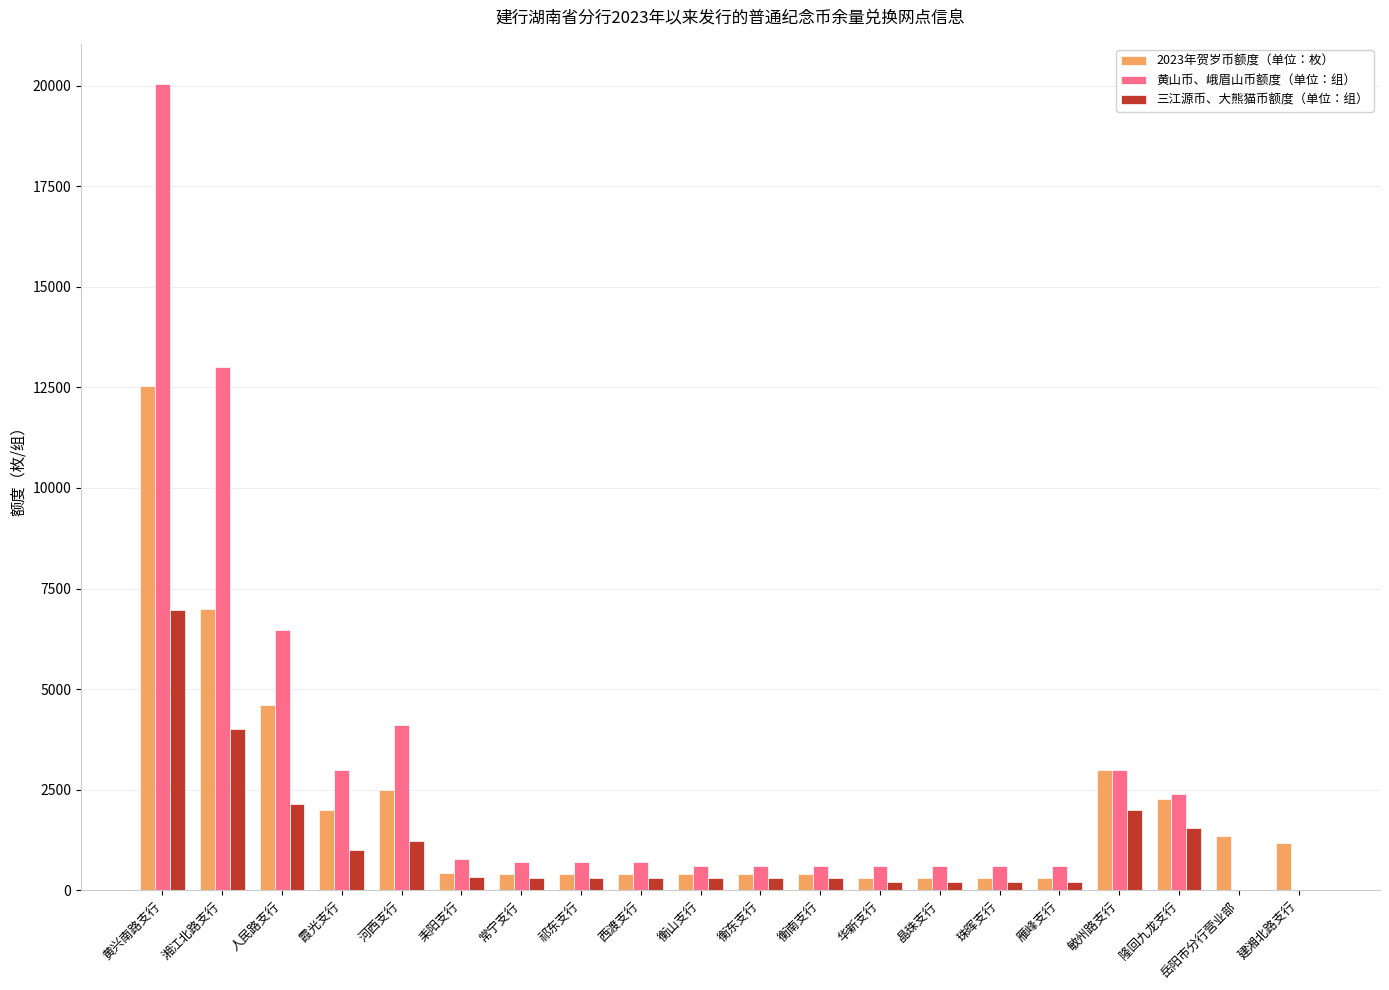

Which category has the highest value in the 2023年贺岁币额度（单位：枚） series?

黄兴南路支行